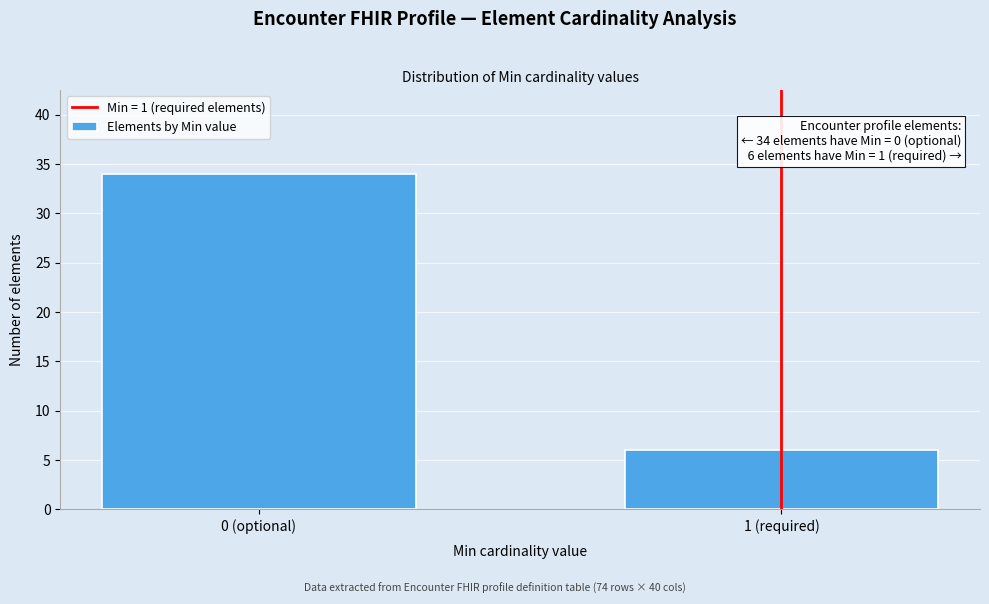

Reading right to left, transcribe all the data shown in this chart.

6	34